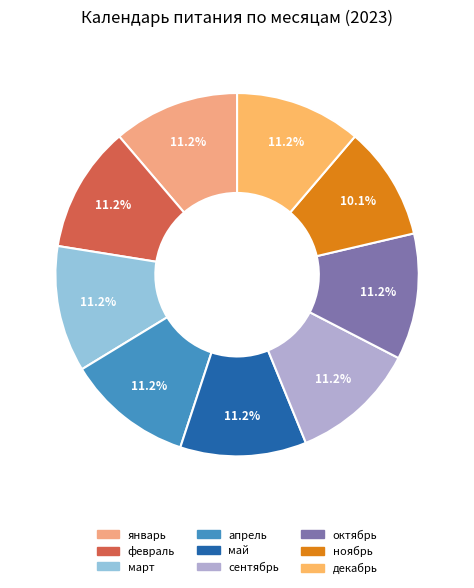

Count the number of slices in the pie.

9